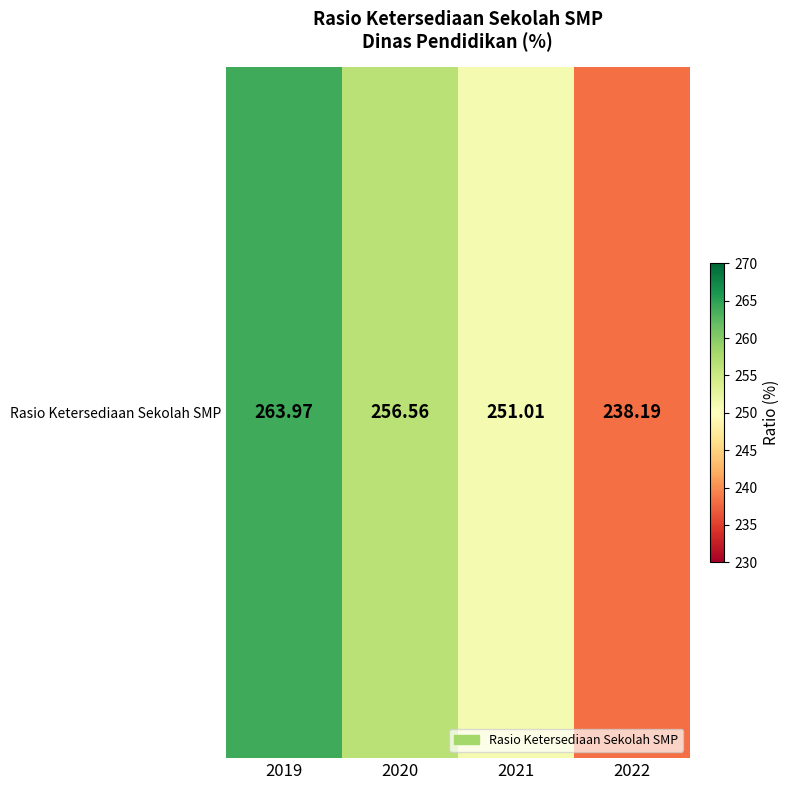

Reading left to right, what are all the values shown in this chart?

2019=264.0	2020=256.6	2021=251.0	2022=238.2